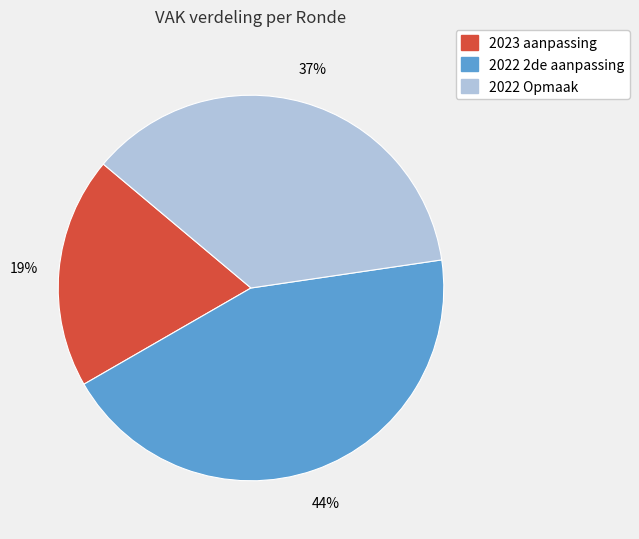

Is there any slice that represents more than half of the pie?

No